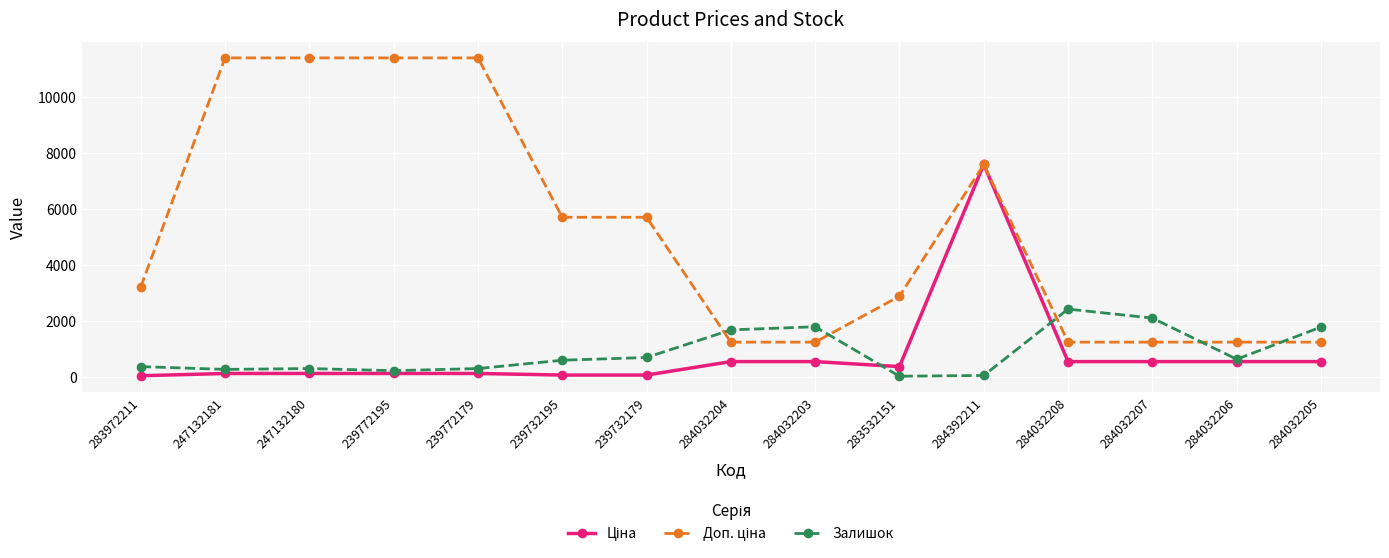

What is the sum of the Залишок values at 284392211 and 283532151?

58.0